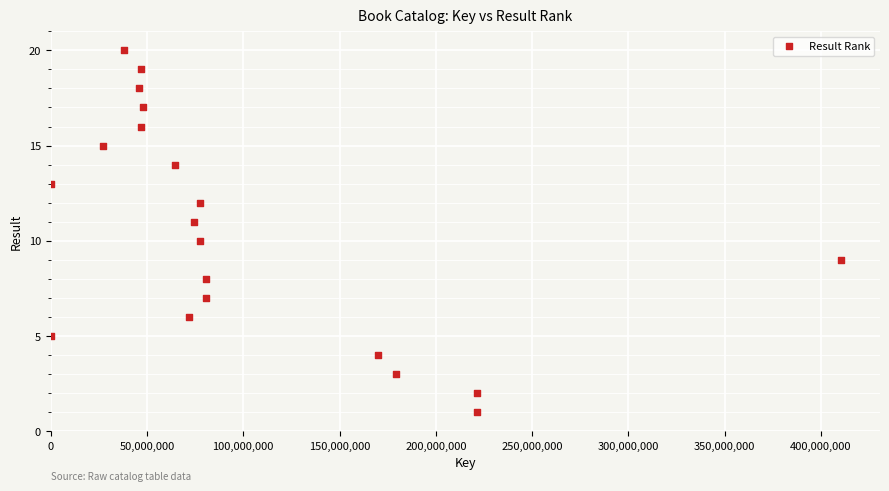

What is the range of X values (max minus min)?

410093263